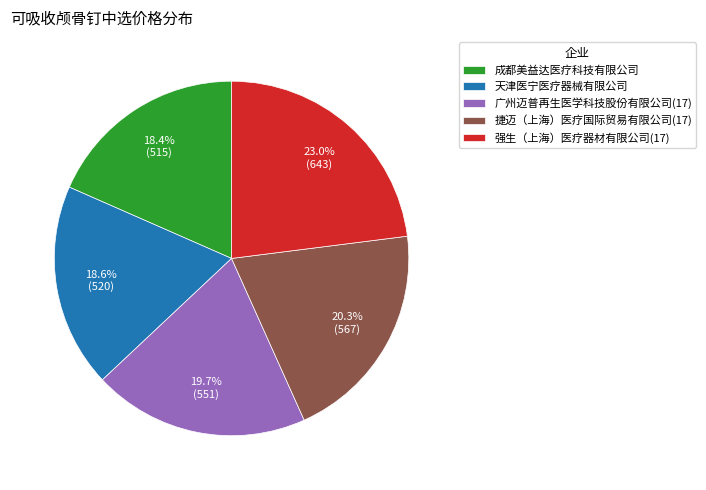

Approximately how many times larger is the value at 成都美益达医疗科技有限公司 compared to 天津医宁医疗器械有限公司?

1.0